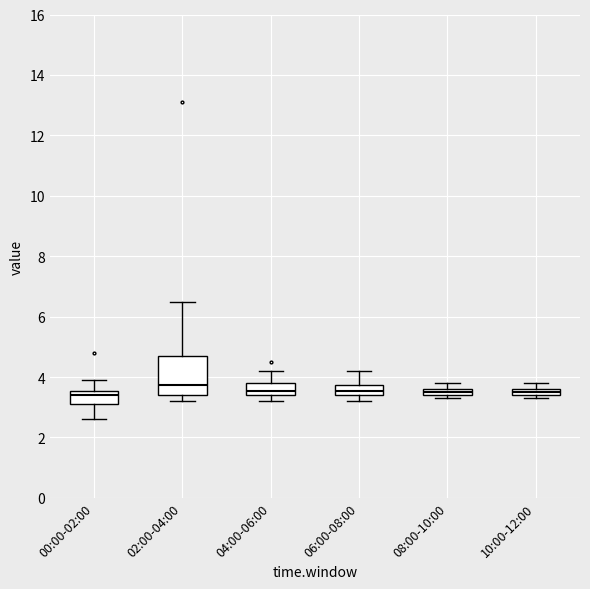

Comparing the boxes themselves (not the whiskers), which one is the tallest?

02:00-04:00